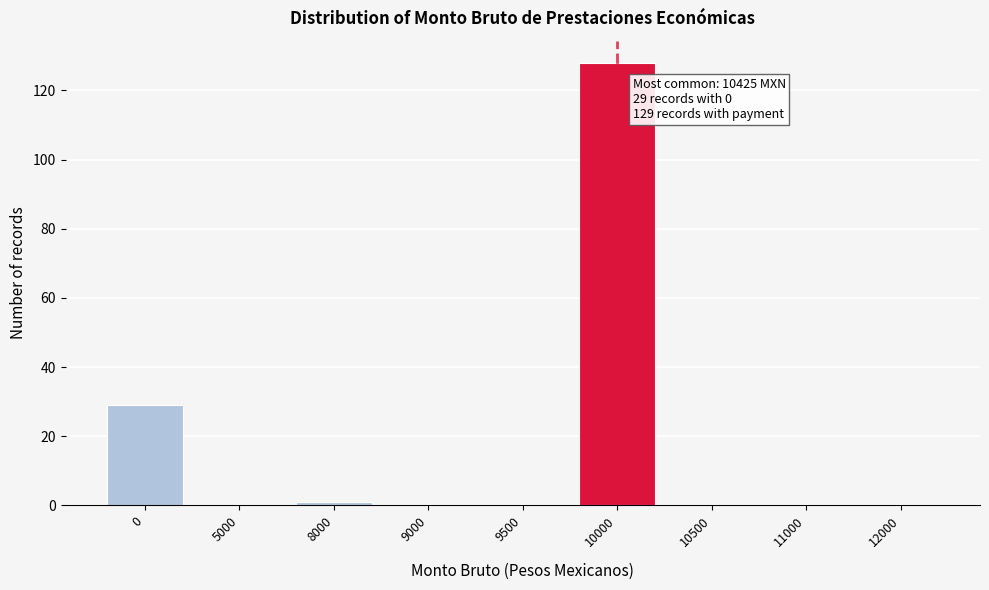

Reading left to right, list all the values displayed in this chart.

0=29	5000=0	8000=1	9000=0	9500=0	10000=128	10500=0	11000=0	12000=0